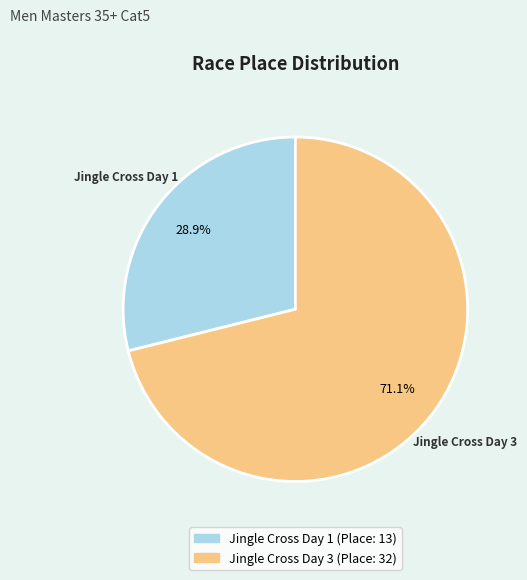

To the nearest percent, what is the average slice percentage?

50%